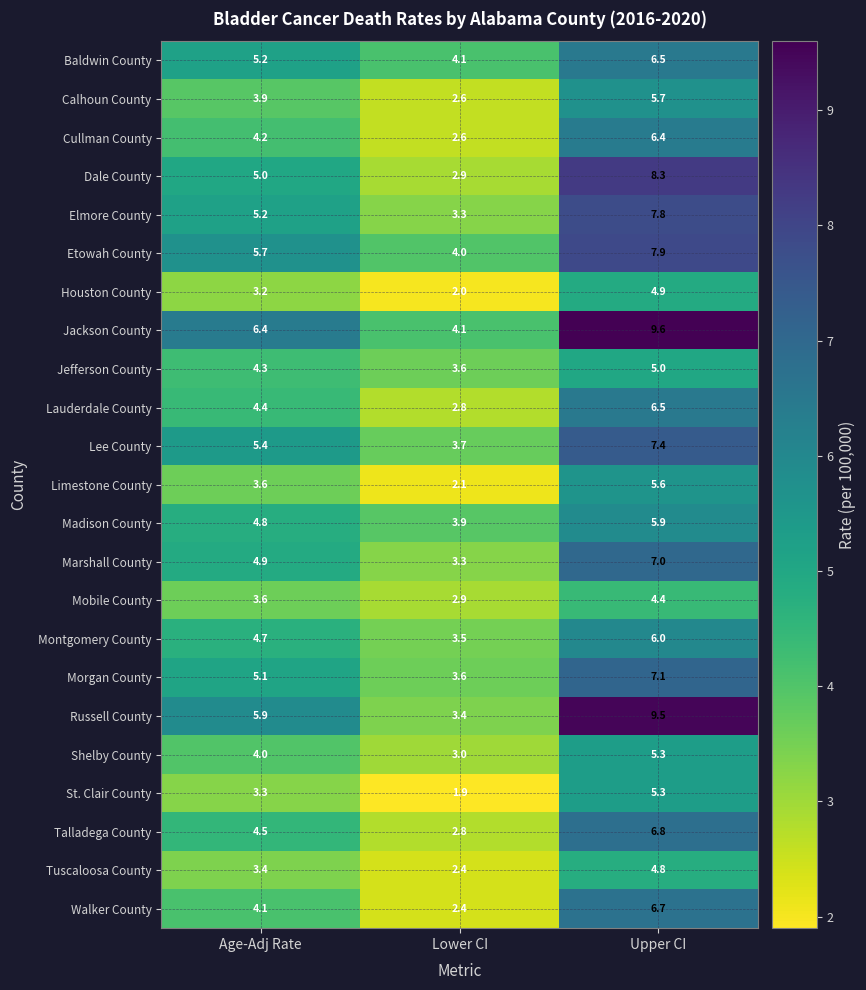

The value of Calhoun County at Age-Adj Rate is 0.9. True or false?

False